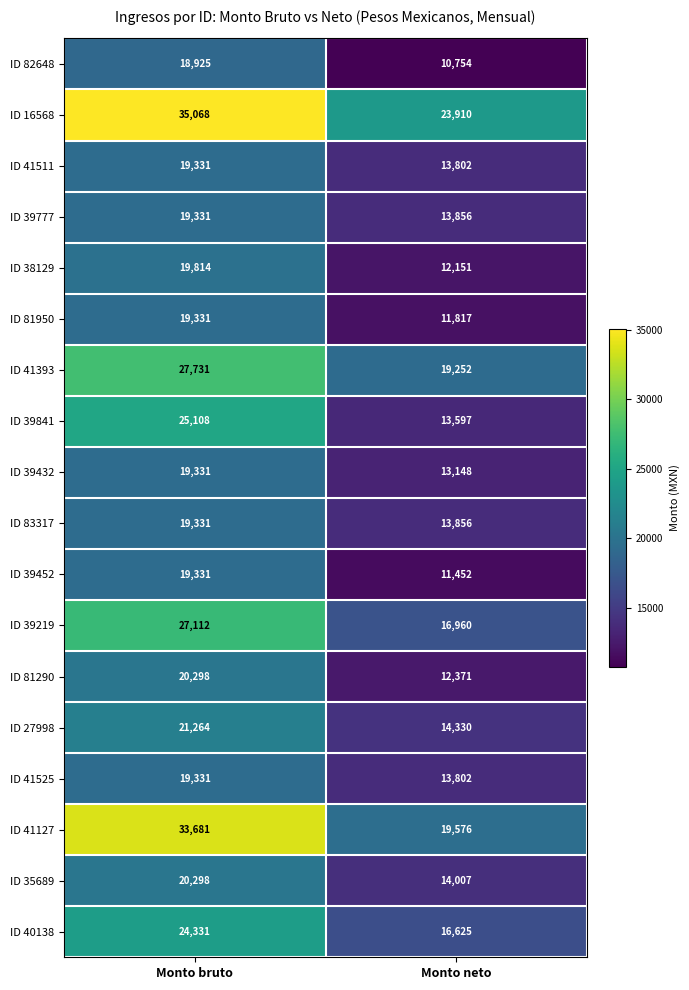

Which series has the largest range (max minus min)?

ID 41127